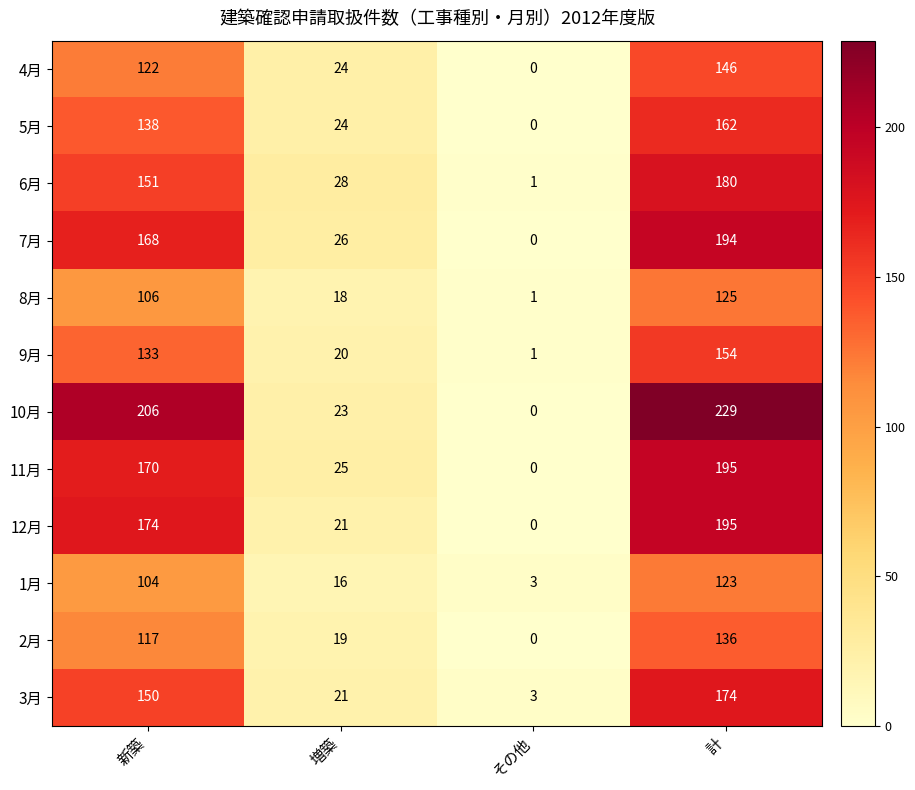

Is it true that 12月 equals 29 at 増築?

False